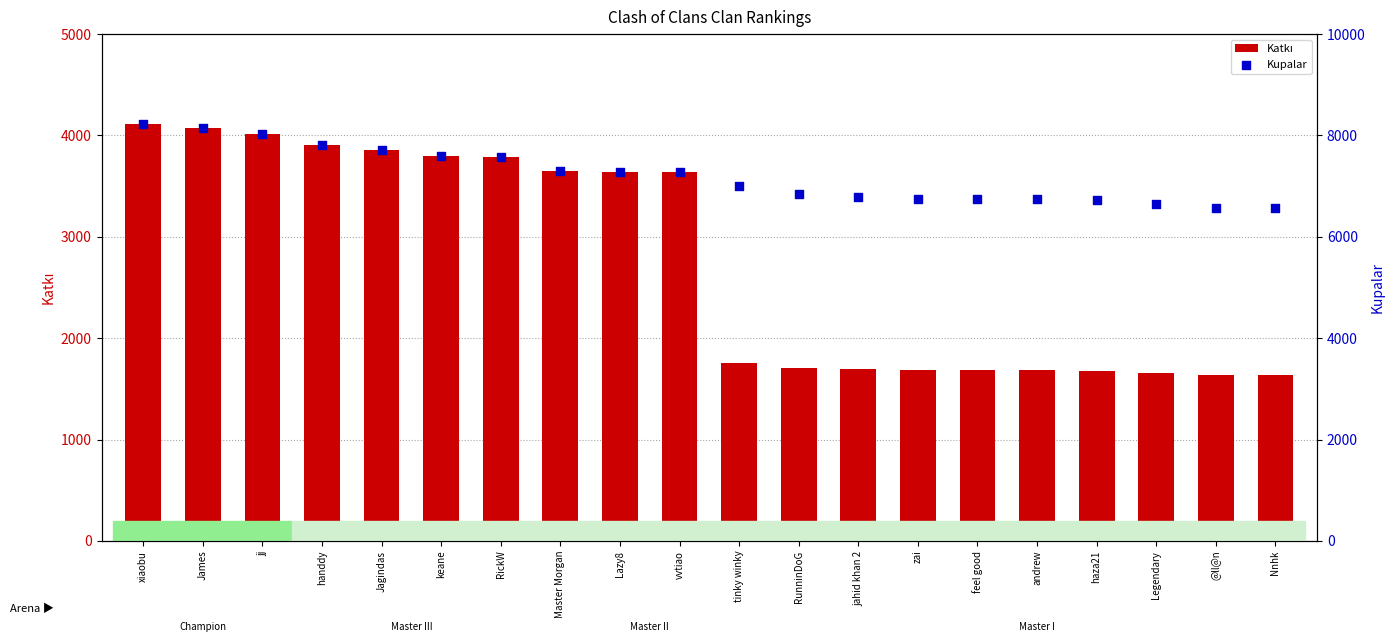

At which category is the sum across all series the highest?

xiaobu